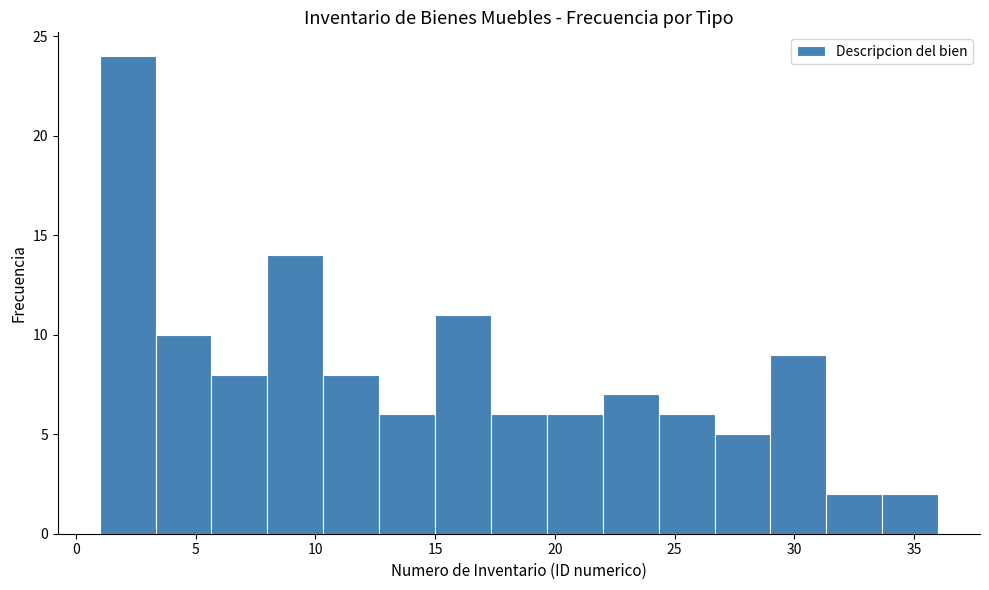

Reading left to right, list every bar in this chart as the range it spans on the x-axis followed by its height. Neither the bar edges nor the heights are printed on the chart, so give them approximately, as read against the axes.

1.0 to 3.5: 24
3.5 to 5.5: 10
5.5 to 8.0: 8
8.0 to 10.5: 14
10.5 to 12.5: 8
12.5 to 15.0: 6
15.0 to 17.5: 11
17.5 to 19.5: 6
19.5 to 22.0: 6
22.0 to 24.5: 7
24.5 to 26.5: 6
26.5 to 29.0: 5
29.0 to 31.5: 9
31.5 to 33.5: 2
33.5 to 36.0: 2